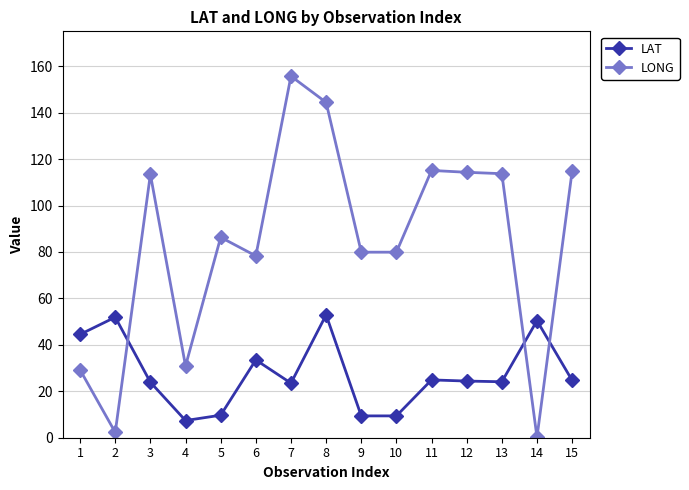

The value of LONG at 6 is 52.4. True or false?

False